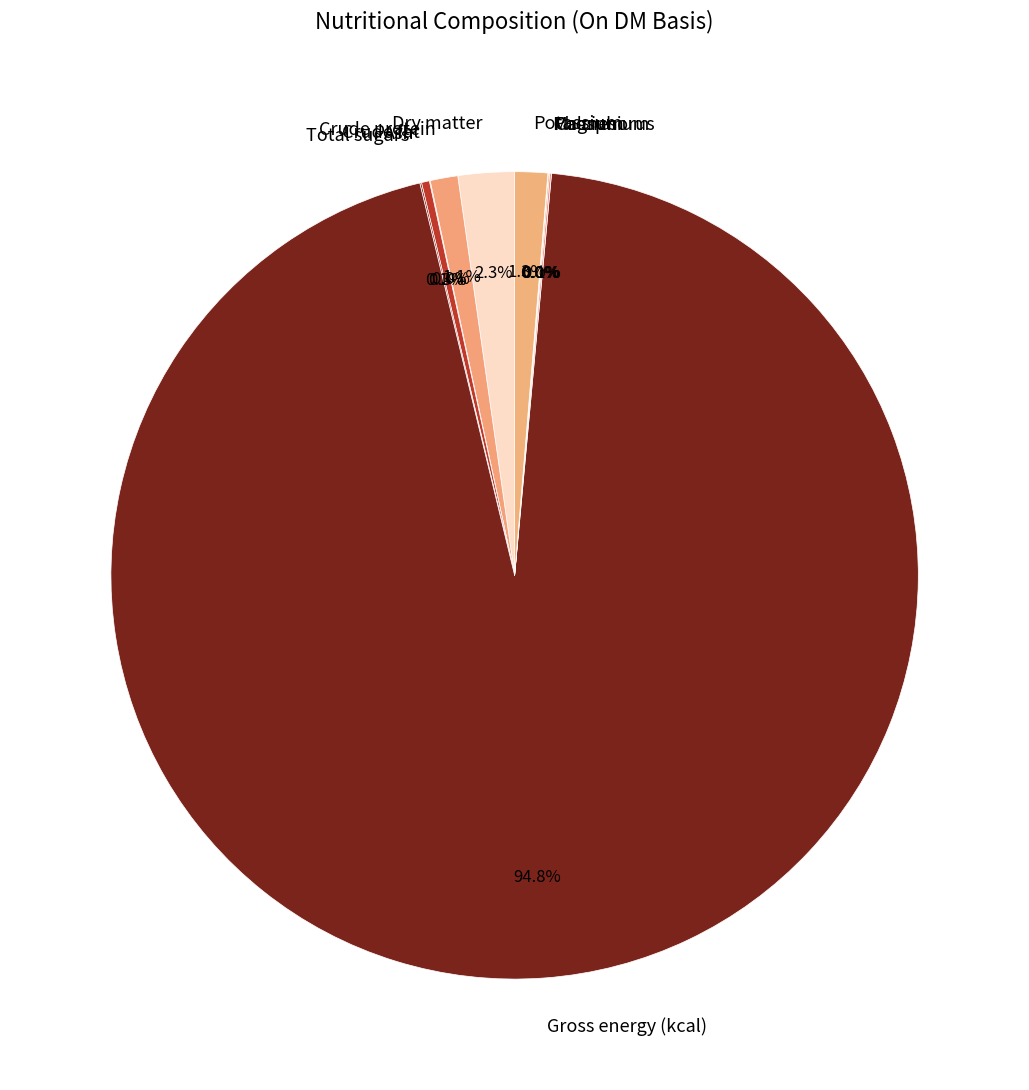

Does Gross energy (kcal) account for over 50% of the chart?

Yes